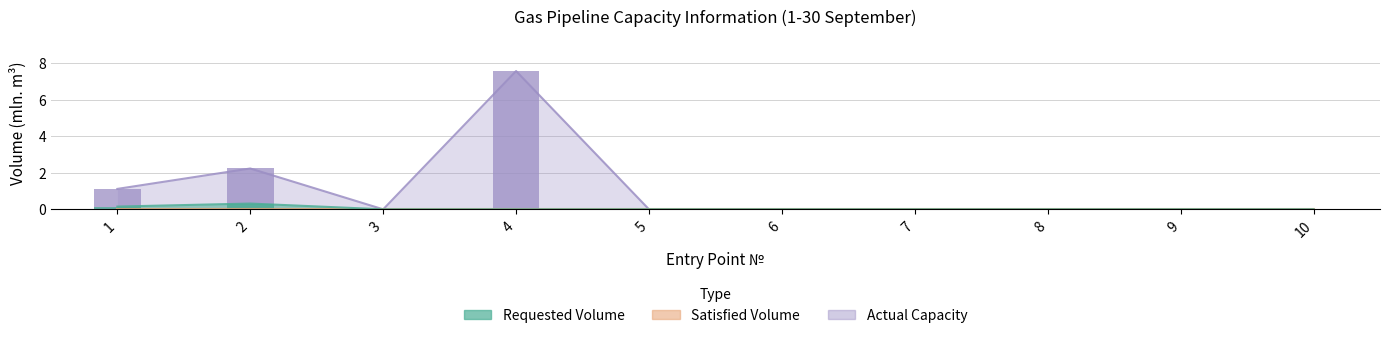

How many values in Actual Capacity are above zero?

3